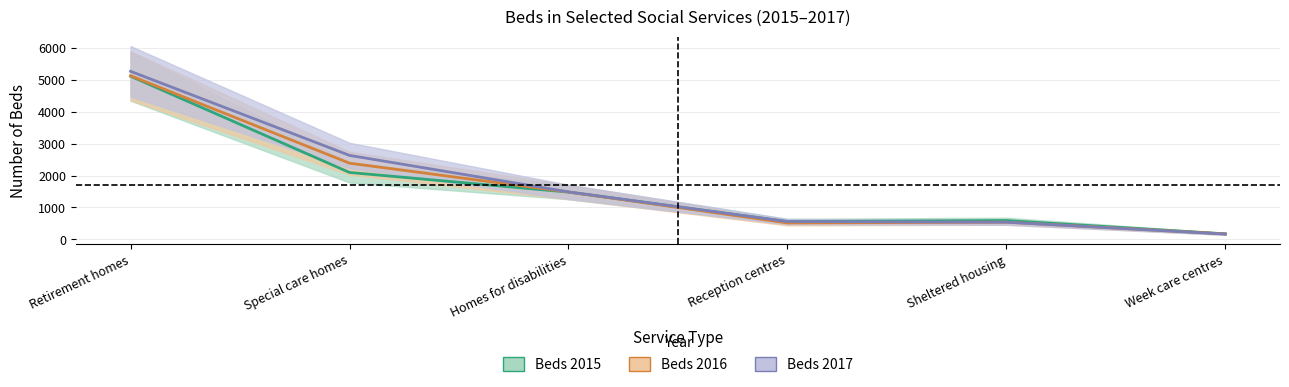

Which category has the lowest value across all series?

Week care centres